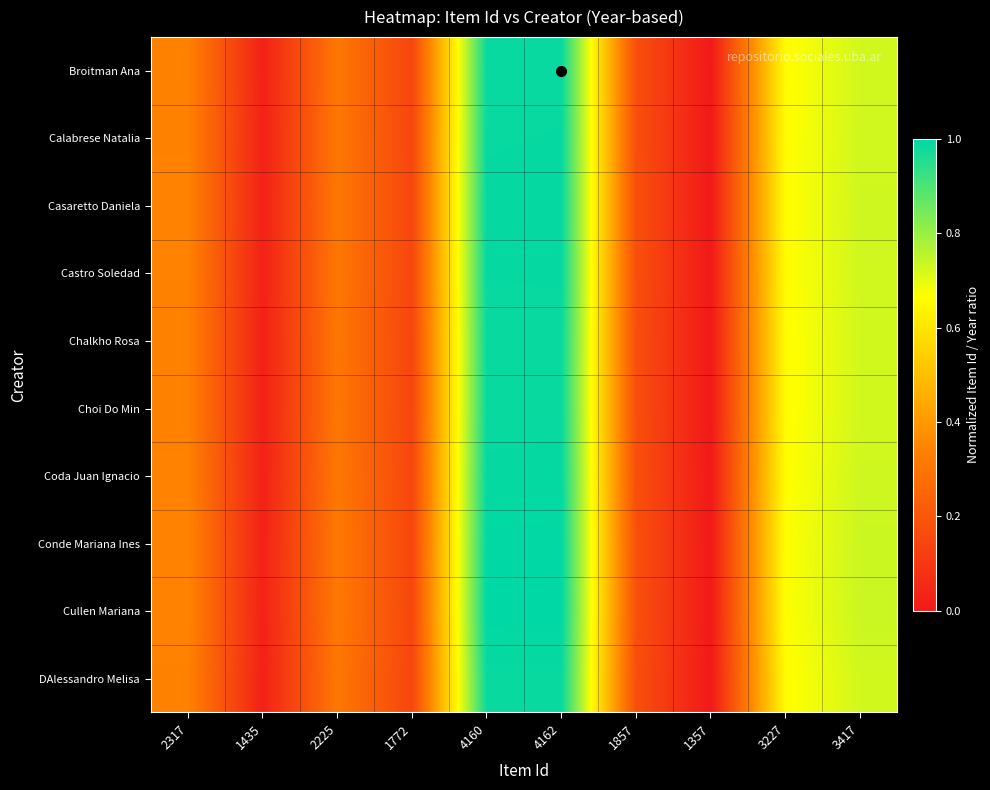

Reading left to right, list all the values displayed in this chart.

Broitman Ana: 2317=0.3	1435=0.0	2225=0.3	1772=0.1	4160=1.0	4162=1.0	1857=0.2	1357=0.0	3227=0.7	3417=0.7
Calabrese Natalia: 2317=0.3	1435=0.0	2225=0.3	1772=0.1	4160=1.0	4162=1.0	1857=0.2	1357=0.0	3227=0.7	3417=0.7
Casaretto Daniela: 2317=0.3	1435=0.0	2225=0.3	1772=0.1	4160=1.0	4162=1.0	1857=0.2	1357=0.0	3227=0.7	3417=0.7
Castro Soledad: 2317=0.3	1435=0.0	2225=0.3	1772=0.1	4160=1.0	4162=1.0	1857=0.2	1357=0.0	3227=0.7	3417=0.7
Chalkho Rosa: 2317=0.3	1435=0.0	2225=0.3	1772=0.1	4160=1.0	4162=1.0	1857=0.2	1357=0.0	3227=0.7	3417=0.7
Choi Do Min: 2317=0.3	1435=0.0	2225=0.3	1772=0.1	4160=1.0	4162=1.0	1857=0.2	1357=0.0	3227=0.7	3417=0.7
Coda Juan Ignacio: 2317=0.3	1435=0.0	2225=0.3	1772=0.1	4160=1.0	4162=1.0	1857=0.2	1357=0.0	3227=0.7	3417=0.7
Conde Mariana Ines: 2317=0.3	1435=0.0	2225=0.3	1772=0.2	4160=1.0	4162=1.0	1857=0.2	1357=0.0	3227=0.7	3417=0.7
Cullen Mariana: 2317=0.3	1435=0.0	2225=0.3	1772=0.2	4160=1.0	4162=1.0	1857=0.2	1357=0.0	3227=0.7	3417=0.7
DAlessandro Melisa: 2317=0.3	1435=0.0	2225=0.3	1772=0.1	4160=1.0	4162=1.0	1857=0.2	1357=0.0	3227=0.7	3417=0.7